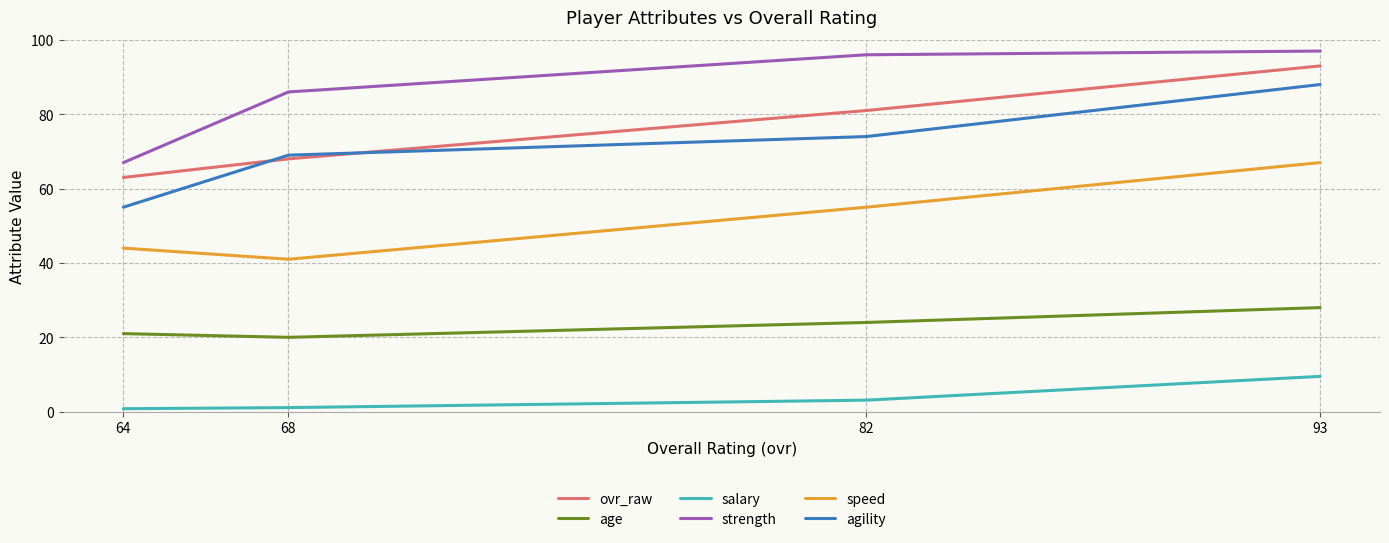

Which category has the highest value in the agility series?

93